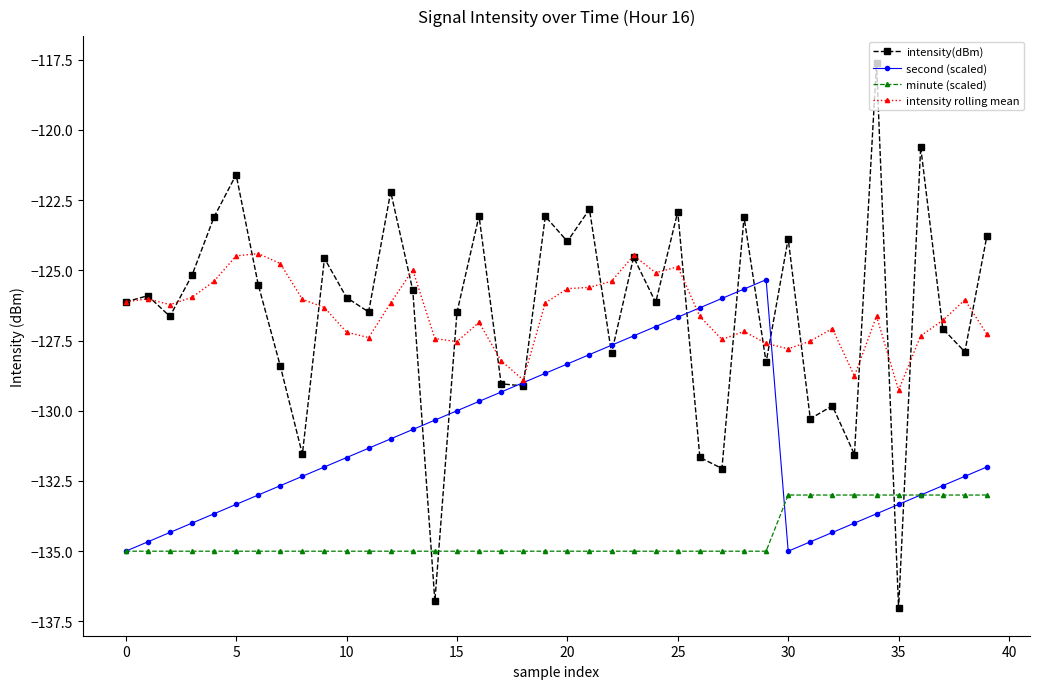

Which series has the widest spread of values?

intensity(dBm)